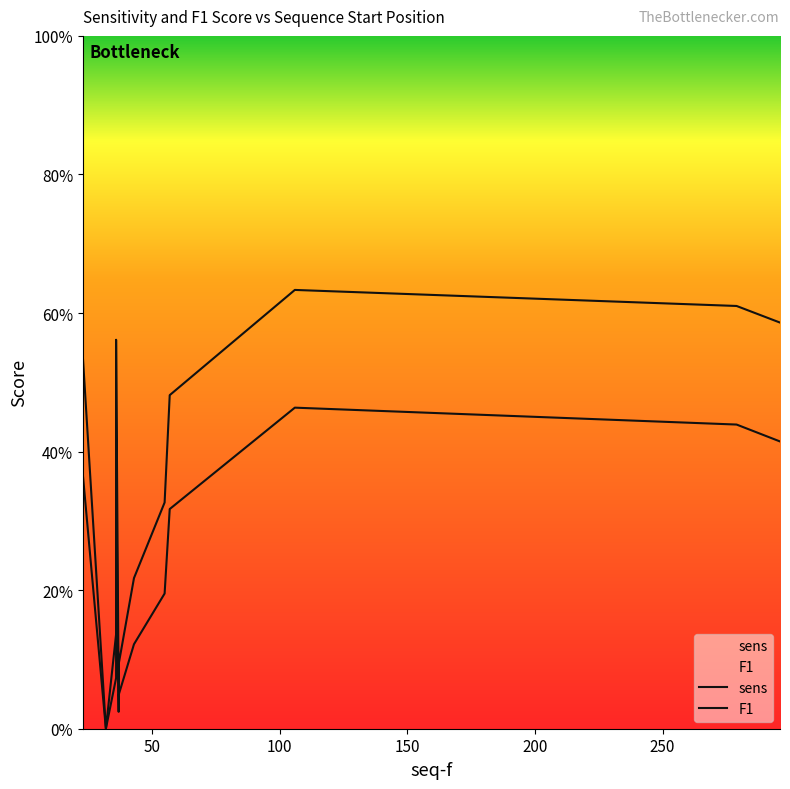

At which category is the sum across all series the highest?

106